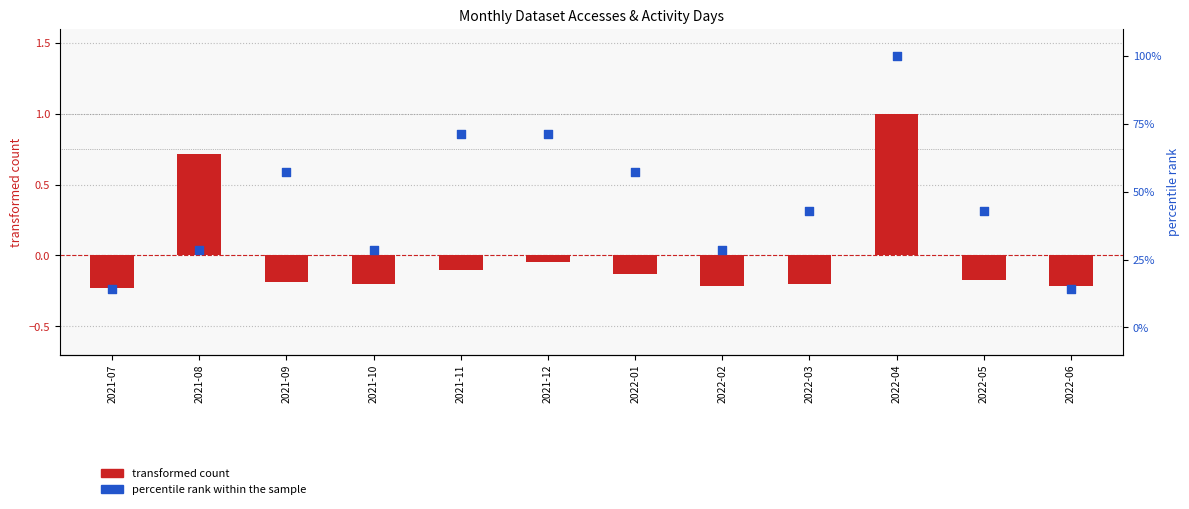

Which series has the widest spread of Y values?

percentile rank within the sample